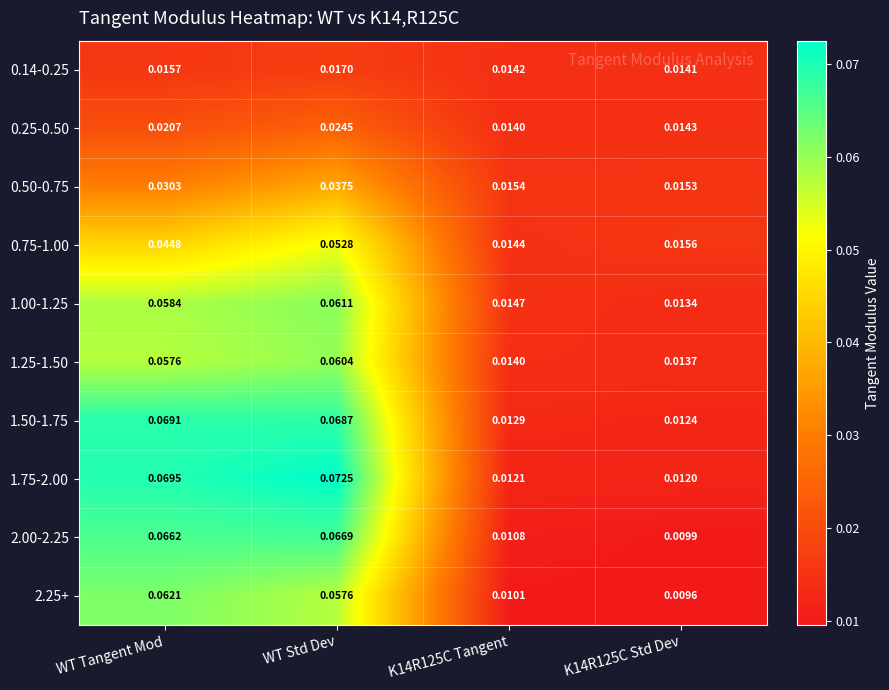

Is the value of 1.75-2.00 at K14R125C Tangent greater than the value of 2.00-2.25 at K14R125C Tangent?

Yes